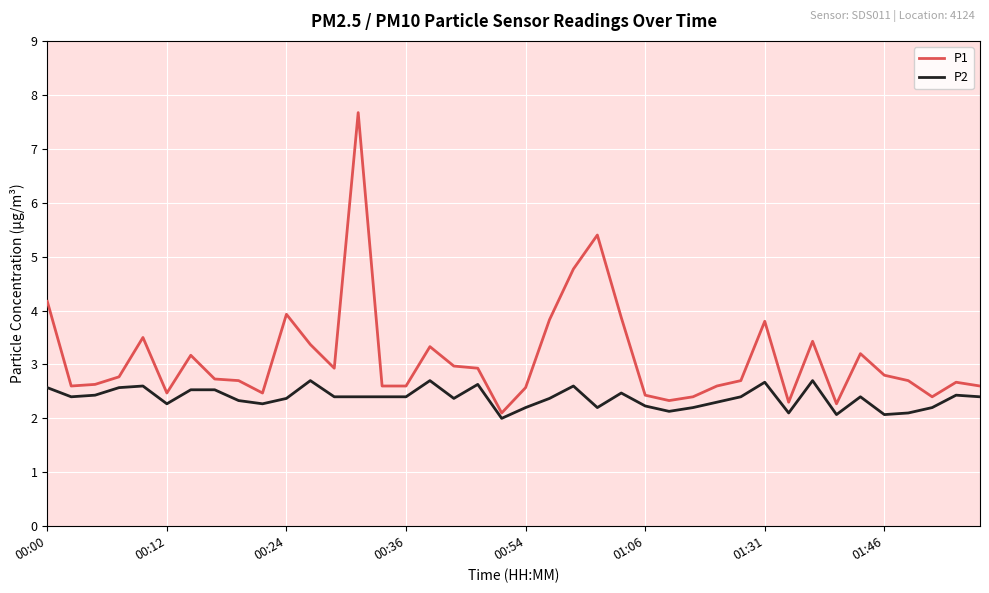

True or false: P2 and P1 cross at least once.

False